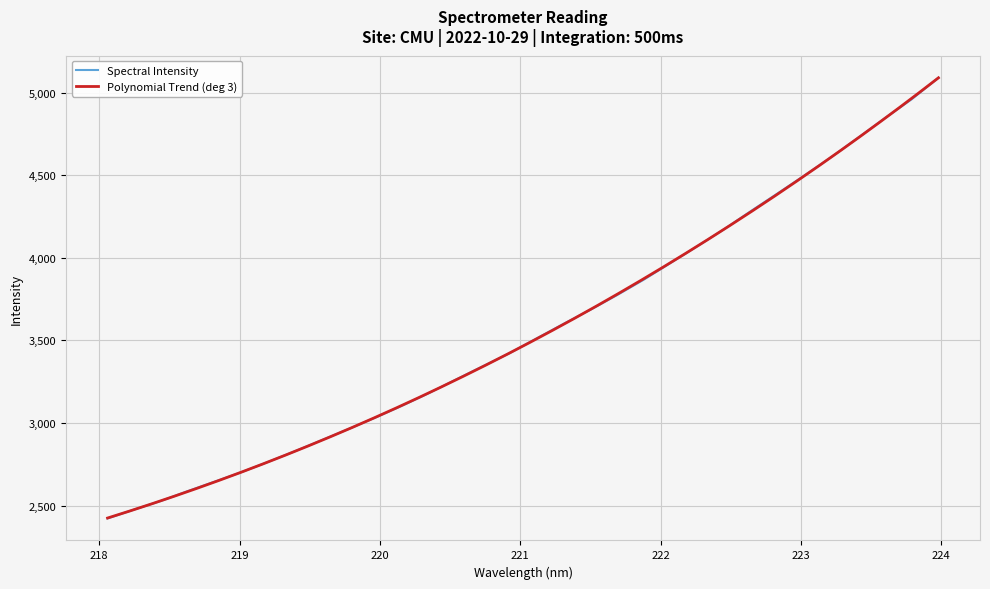

What is the average value?

3570.0